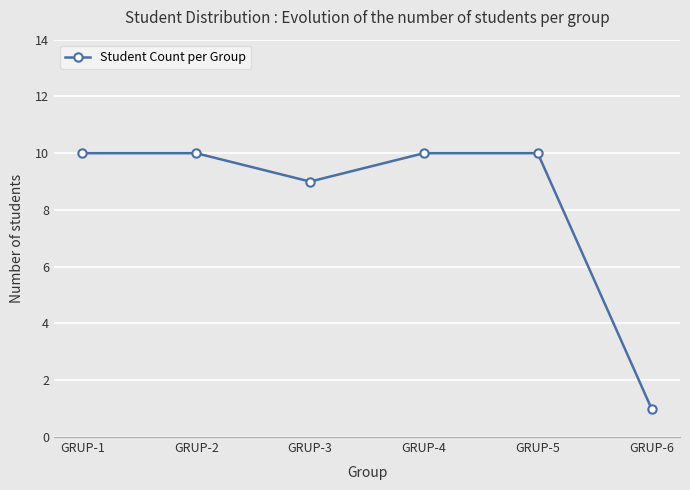

What is the difference between the maximum and minimum values?

9